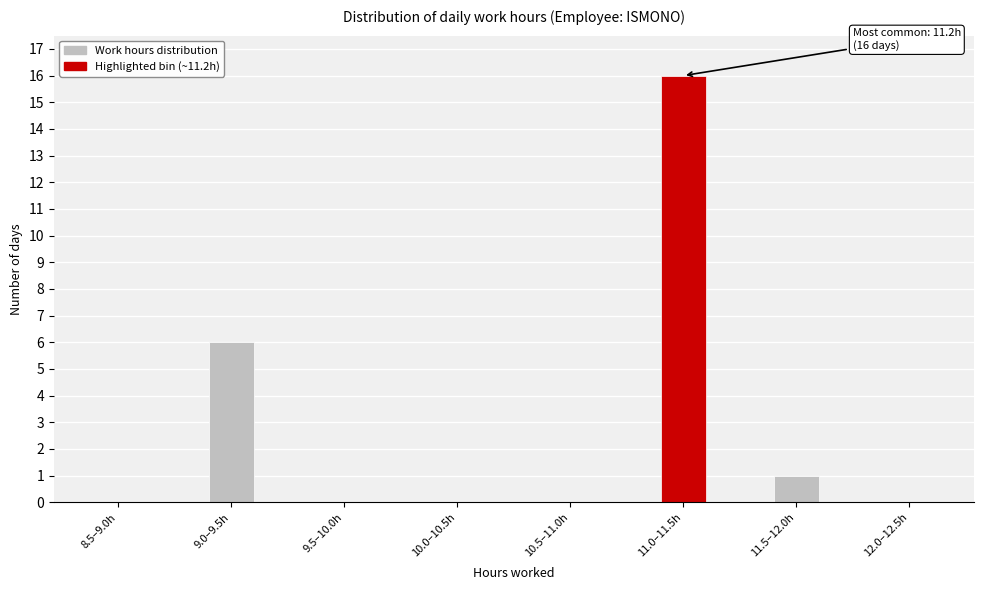

Reading left to right, what are all the values shown in this chart?

8.5–9.0h=0	9.0–9.5h=6	9.5–10.0h=0	10.0–10.5h=0	10.5–11.0h=0	11.0–11.5h=16	11.5–12.0h=1	12.0–12.5h=0